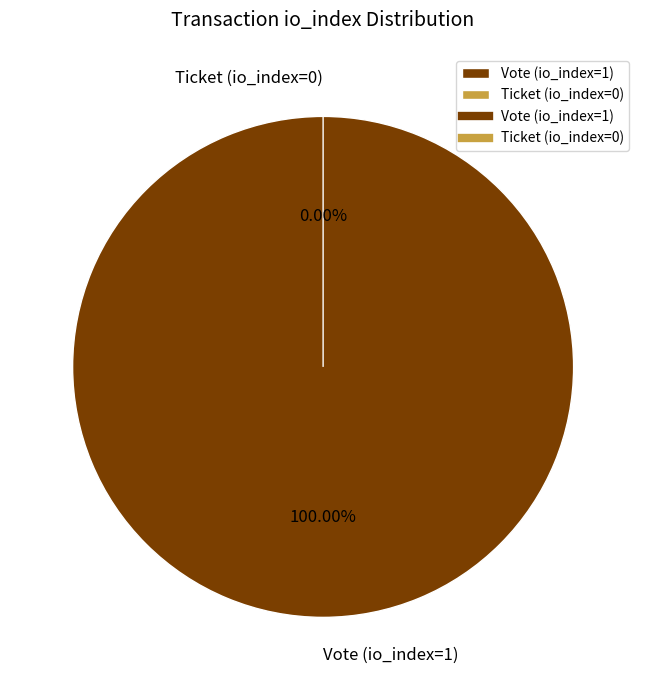

Is Ticket (io_index=0) the majority of the pie?

No